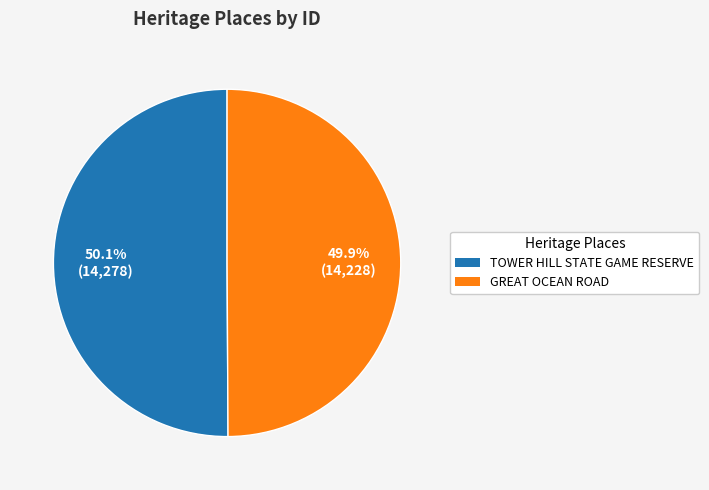

What is the ratio of the value at GREAT OCEAN ROAD to the value at TOWER HILL STATE GAME RESERVE?

1.0